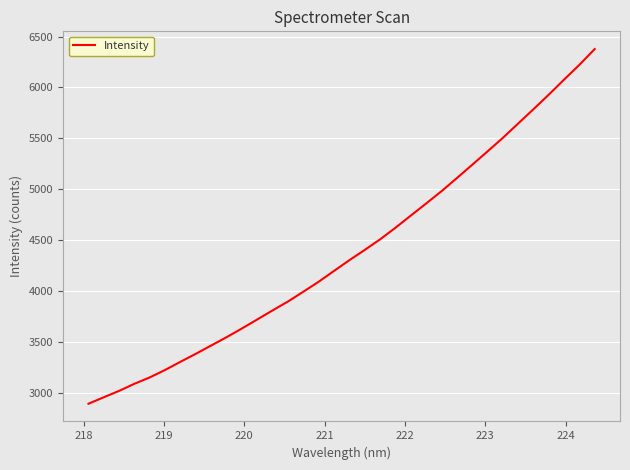

What is the difference between the maximum and minimum values?

3482.8